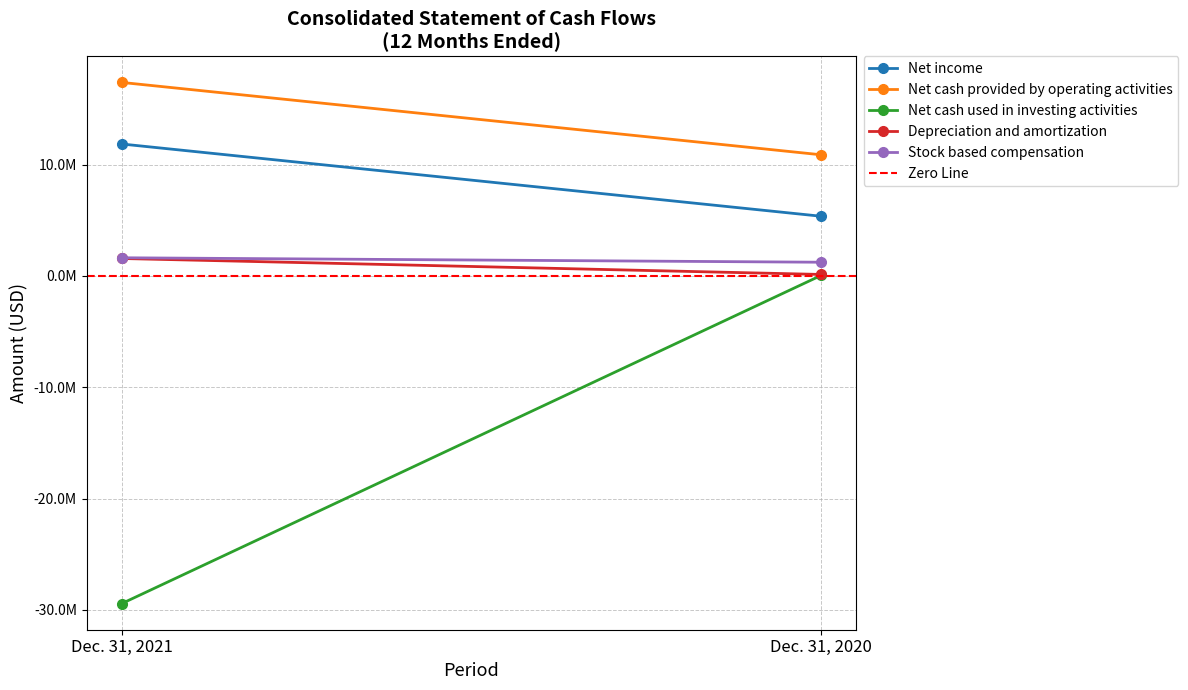

What is the value of the Net cash provided by operating activities point at the 2nd from the left?

10880328